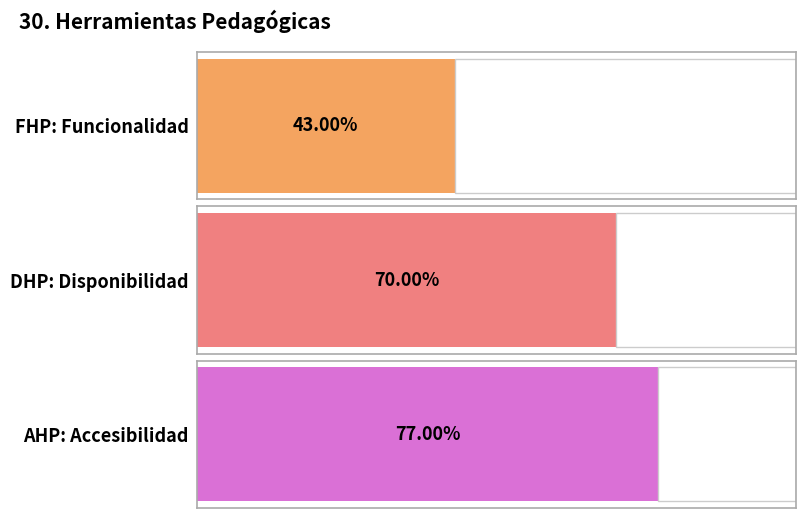

How many bars are there in total?

3